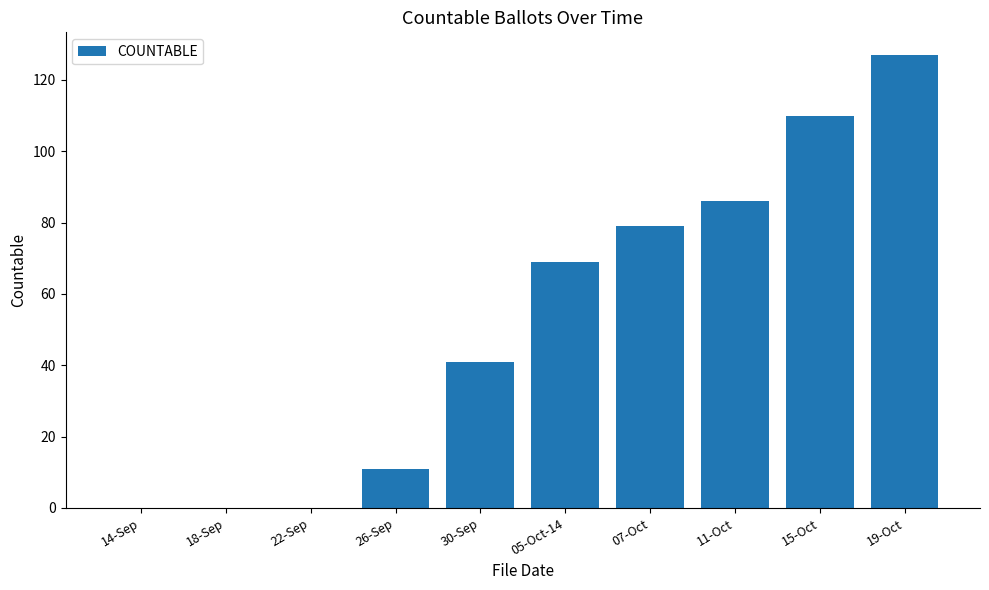

What is the sum of the values at 15-Oct and 19-Oct?

237